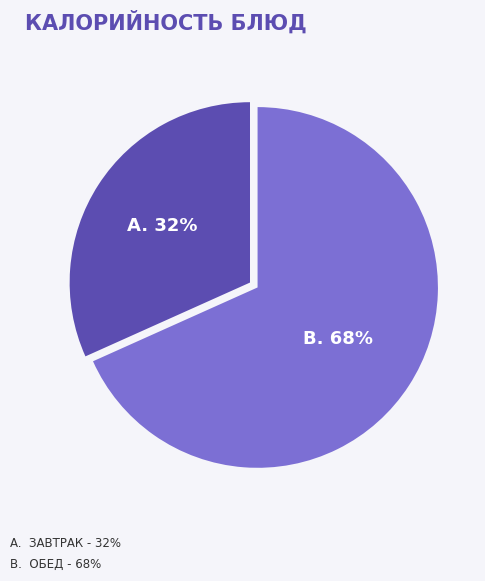

Is there a majority slice in this chart?

Yes